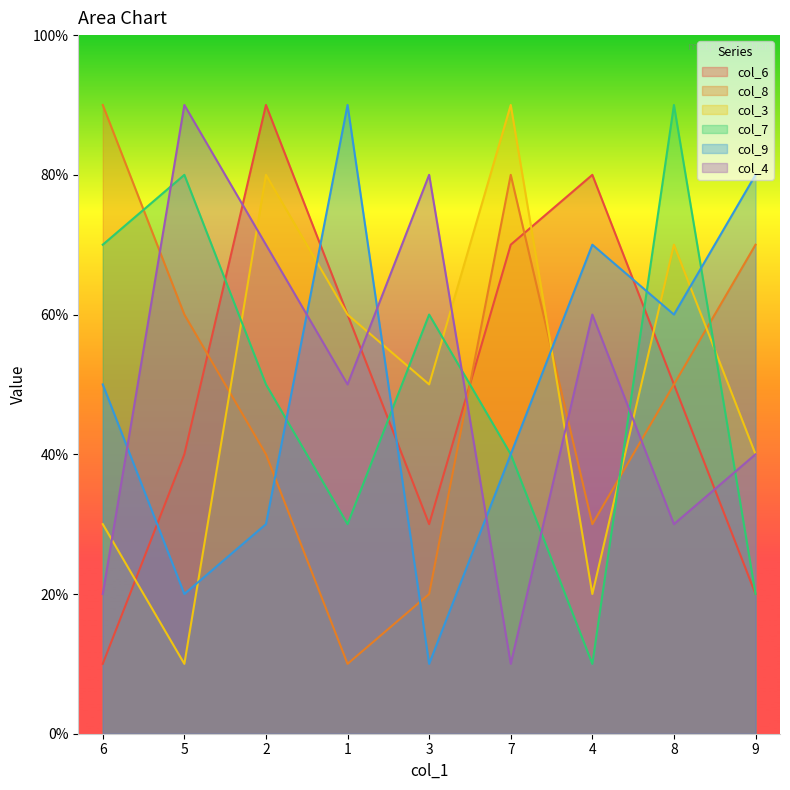

What is the label of the 3rd point from the left?

2